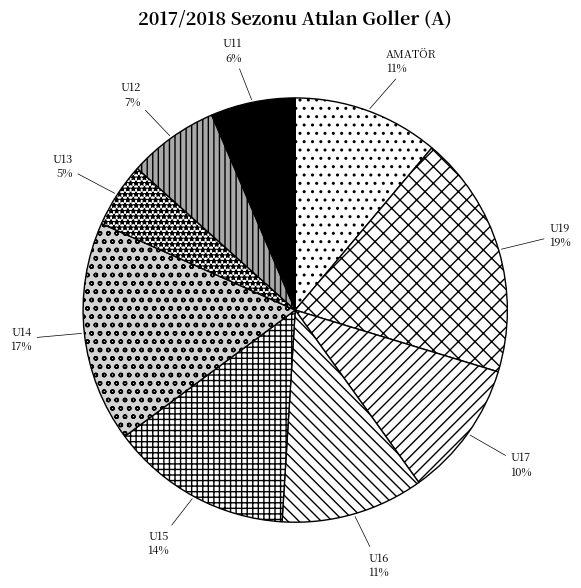

Count the number of slices in the pie.

9